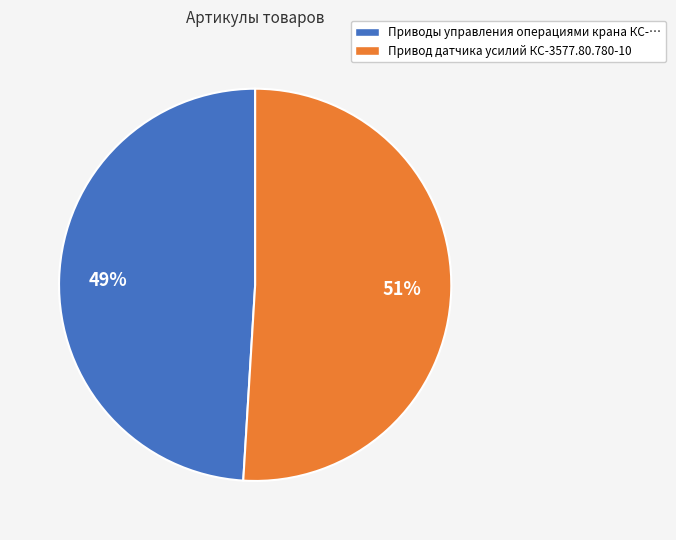

What percentage is the Привод датчика усилий КС-3577.80.780-10 slice, to the nearest percent?

51%